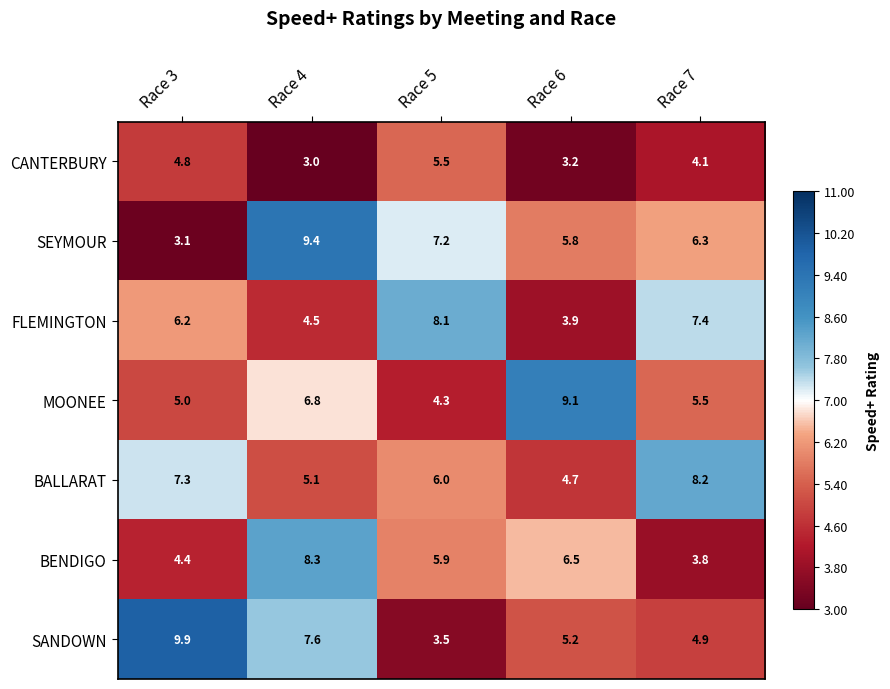

What is the difference between the SANDOWN values at Race 5 and Race 6?

1.7